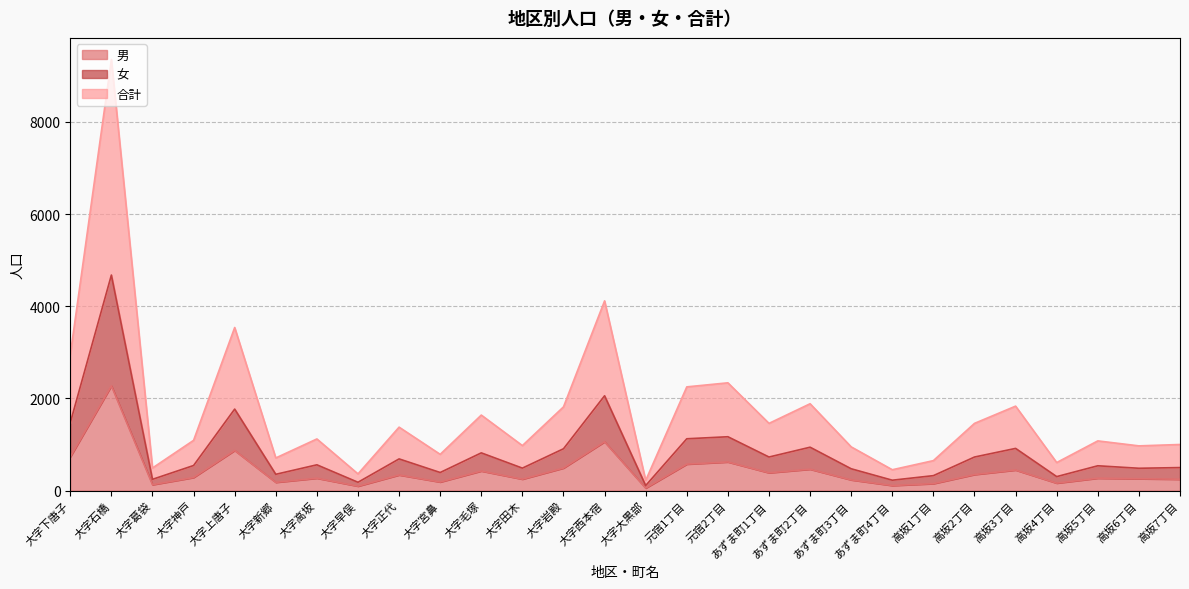

What is the smallest value displayed?

56